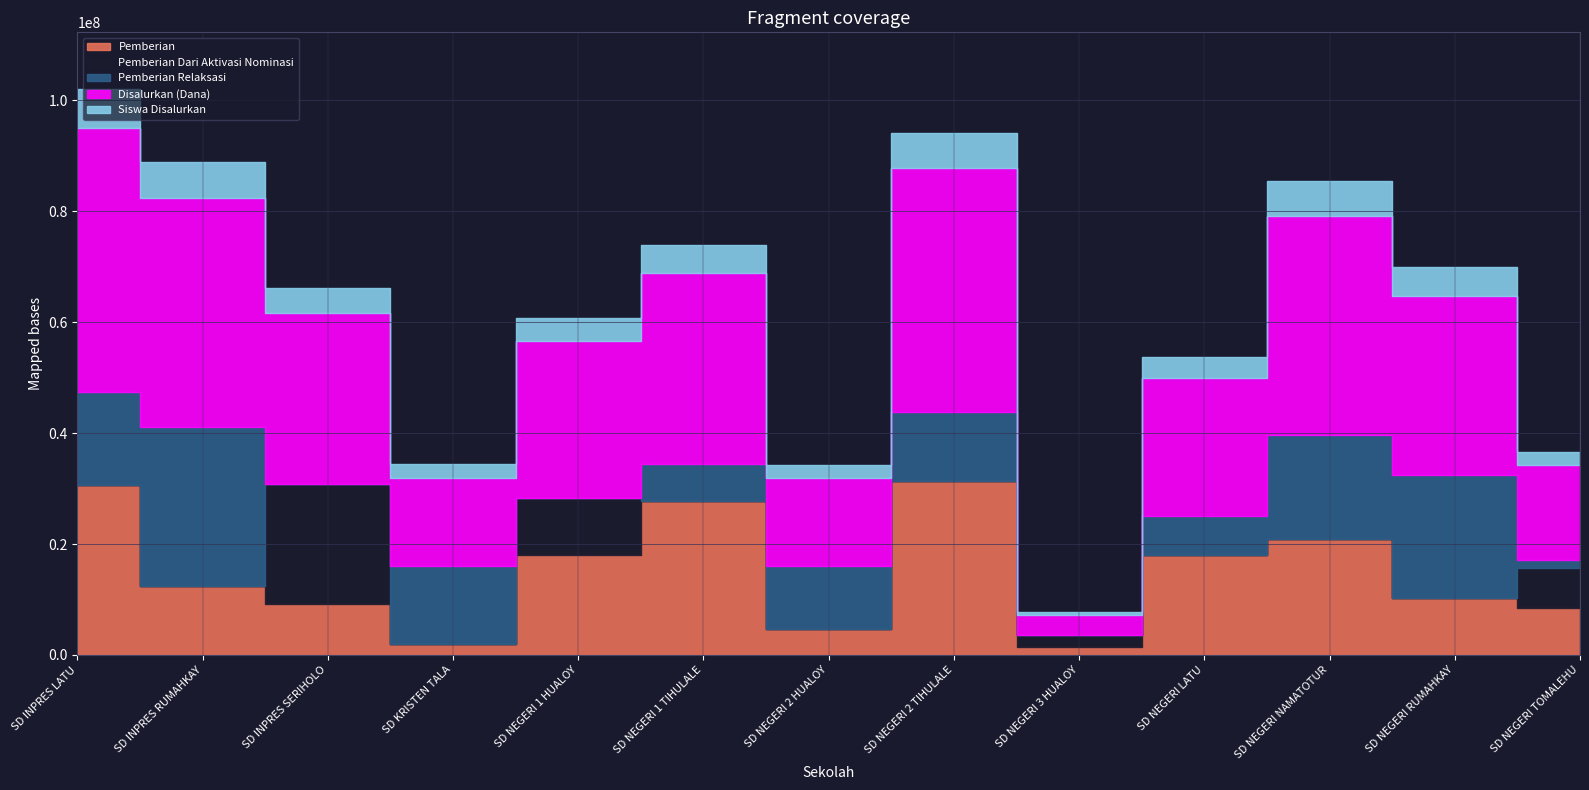

Which category has the lowest value in the Pemberian Dari Aktivasi Nominasi series?

SD INPRES LATU